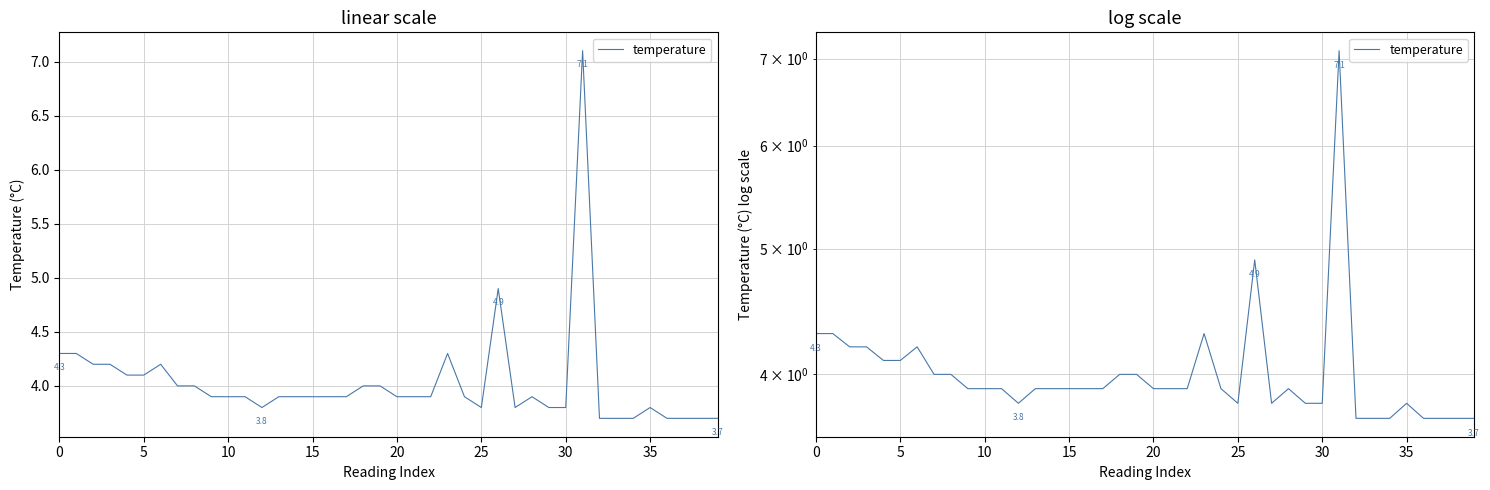

True or false: there are more than 0 points higher than both neighbors.

True